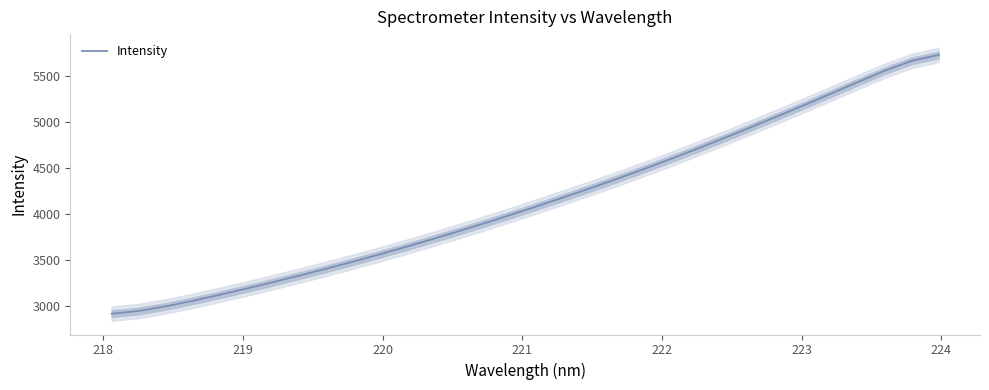

Is this an area chart (filled region under the line)?

No